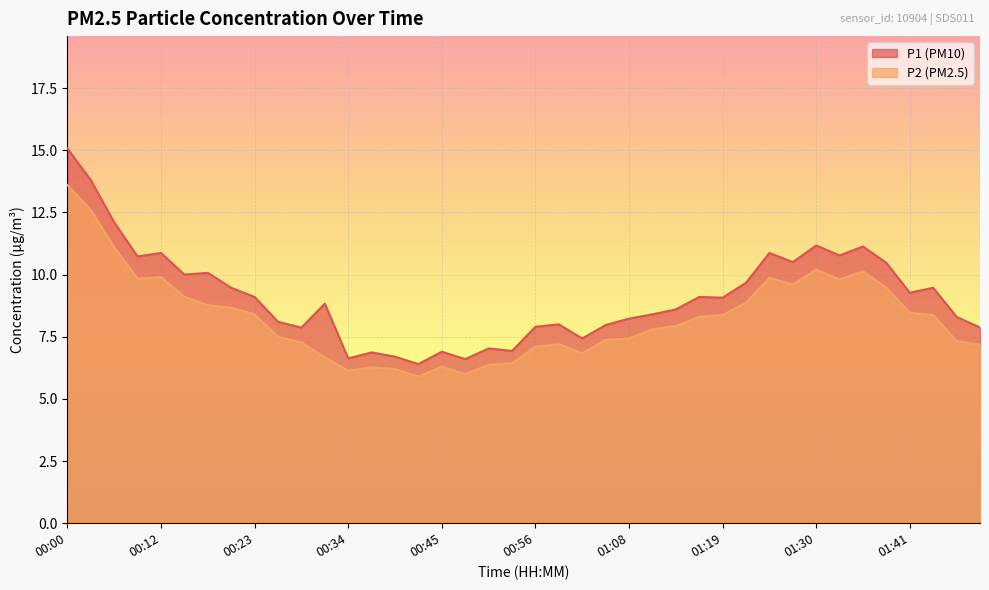

True or false: P1 and P2 cross at least once.

False